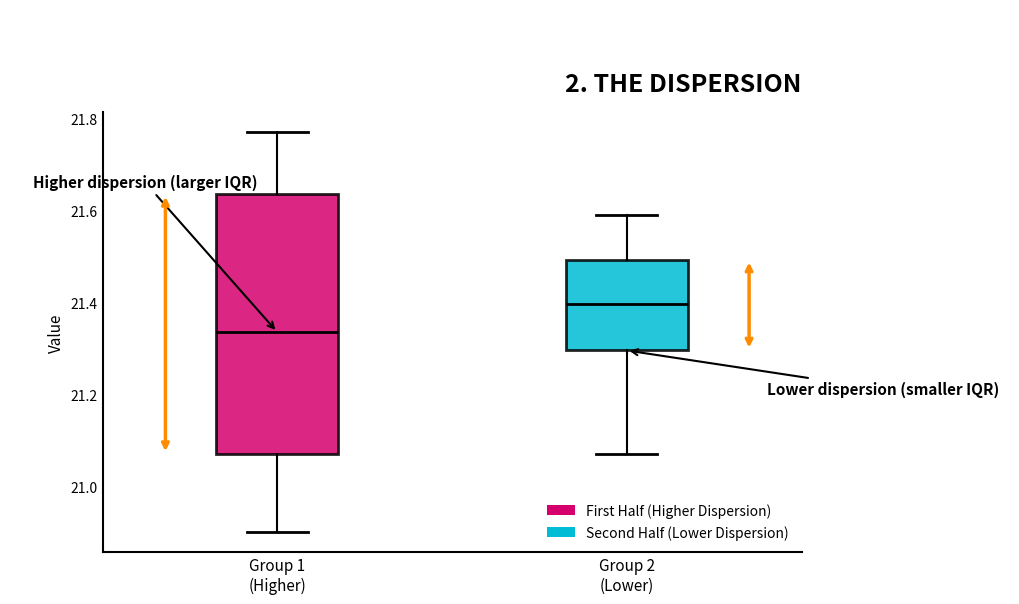

Which box's median line is the highest?

Group 2 (Lower)